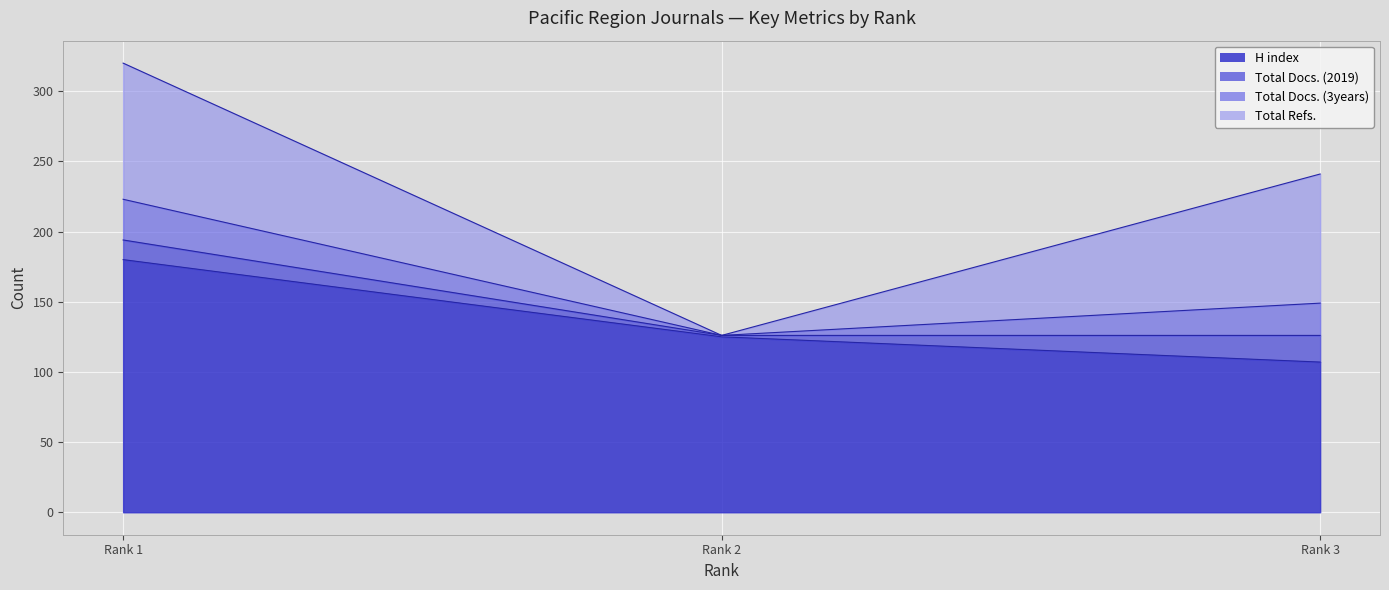

What is the value of the Total Refs. point at the 1st from the left?

97